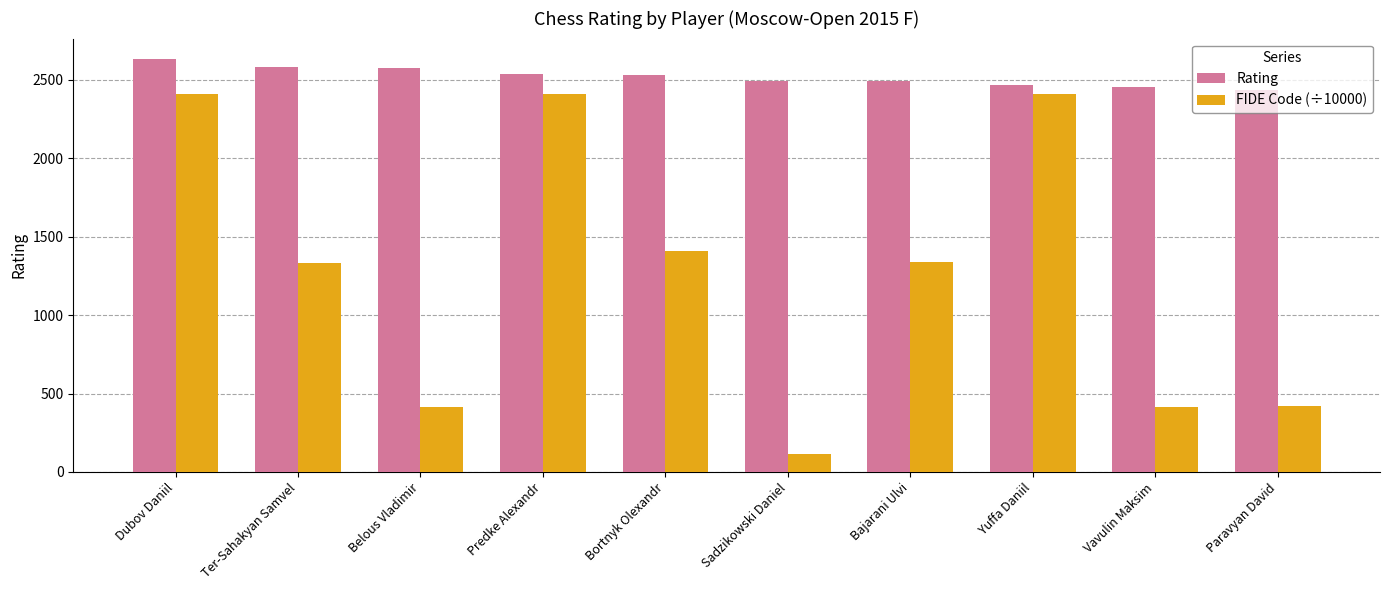

Which series changed the most between Dubov Daniil and Vavulin Maksim?

FIDE Code (÷10000)